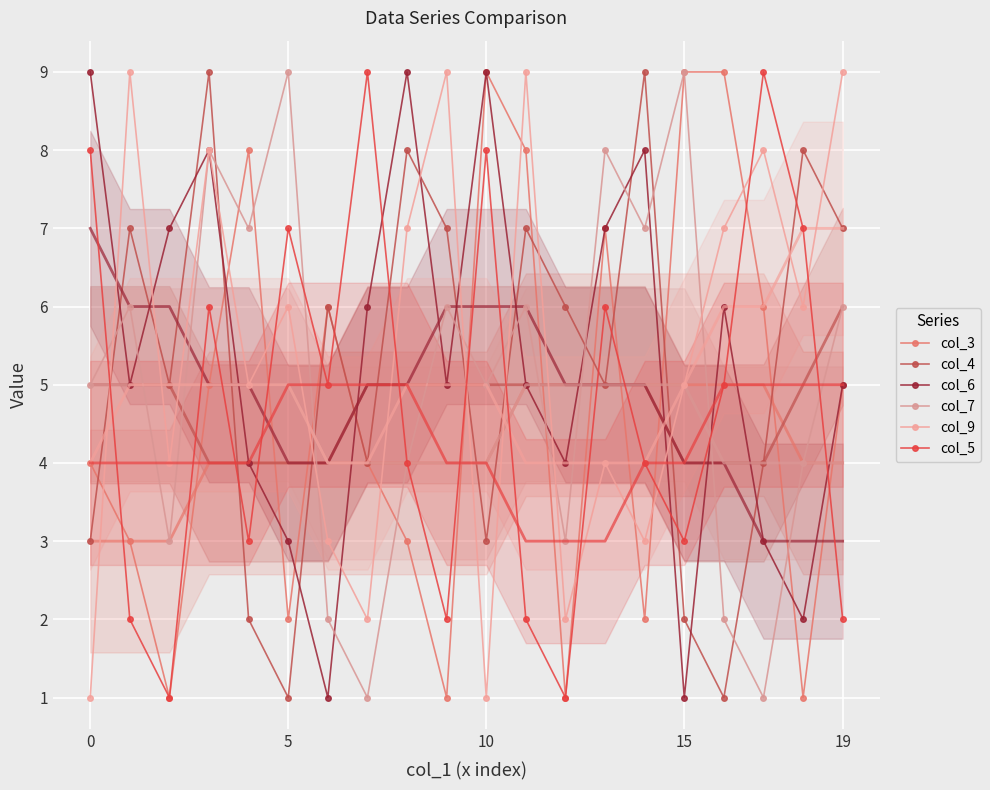

In col_3, how many points are lower than both neighbors (excluding endpoints)?

6